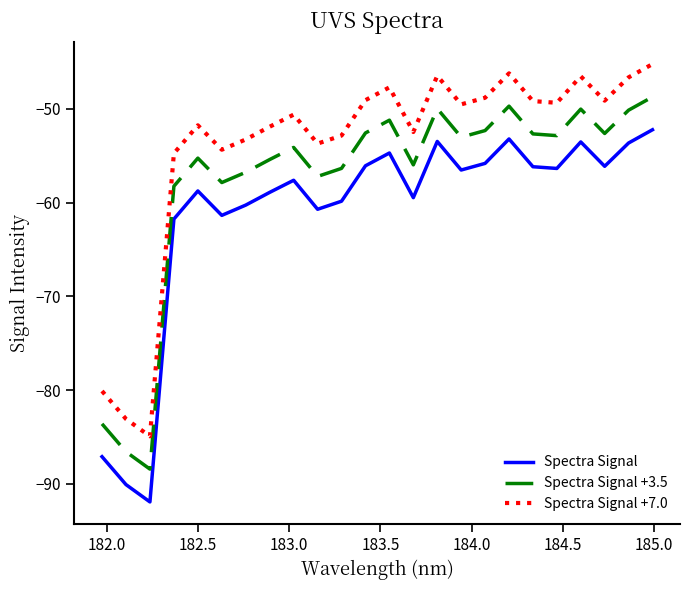

True or false: Spectra Signal +3.5 has more than 2 interior local peaks.

True